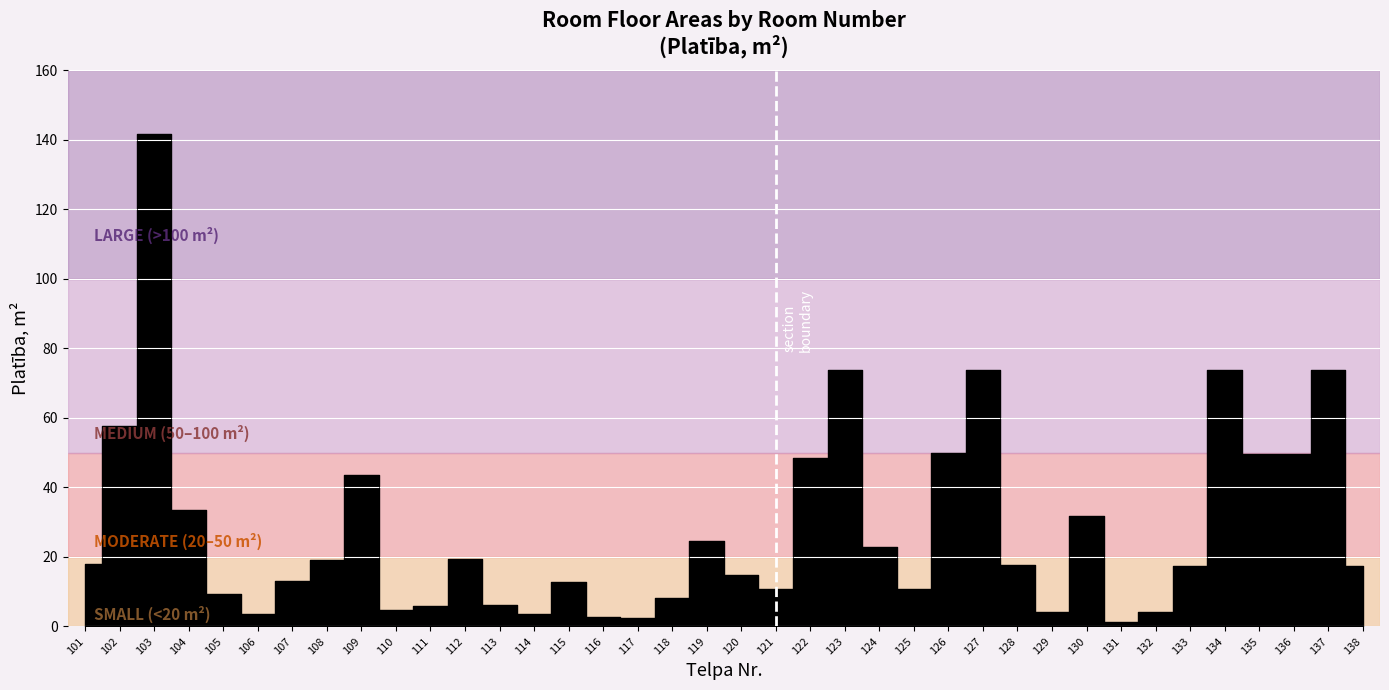

Is it true that the value at 138 is 17.3?

True